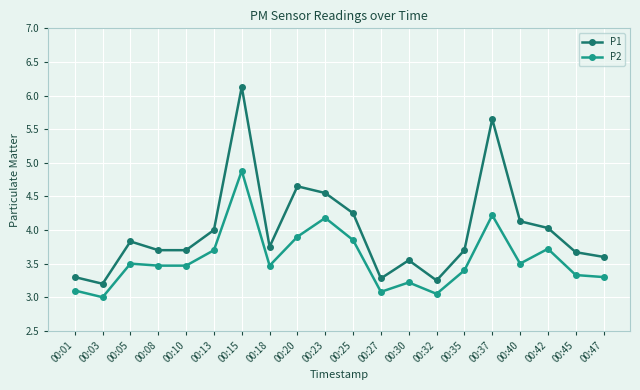

What is the value of the P1 point at the 19th from the left?

3.7